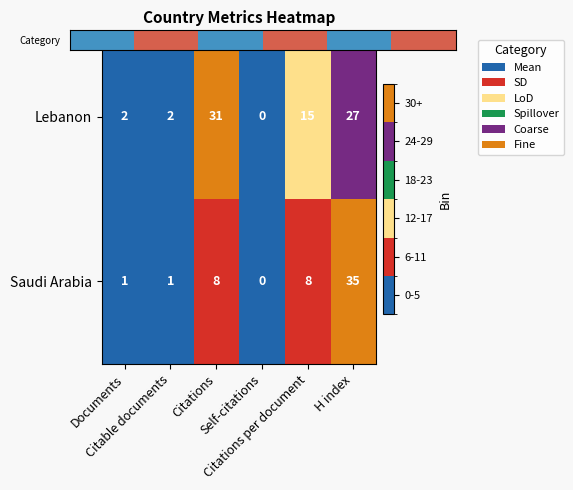

What is the difference between the maximum and minimum values in the Saudi Arabia series?

35